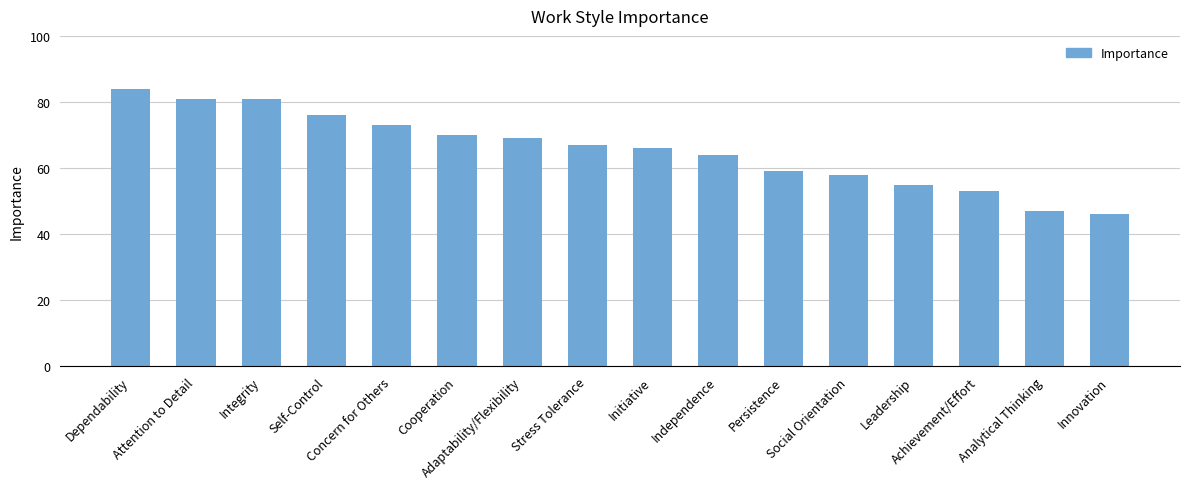

What is the change in value from Persistence to Social Orientation?

-1